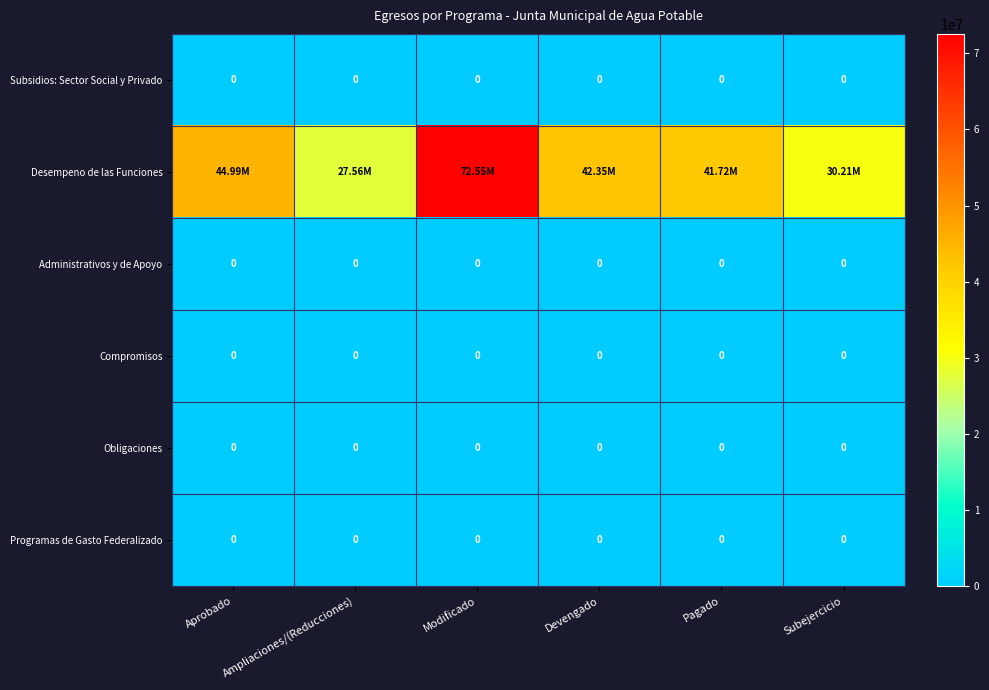

What is the total value across all series at Aprobado?

44991311.8